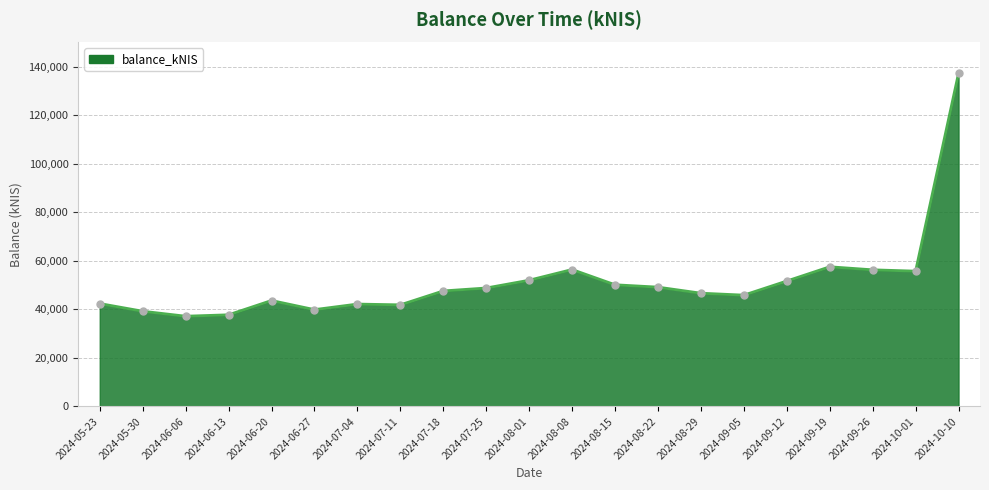

What is the sum of all values?

1079740.9